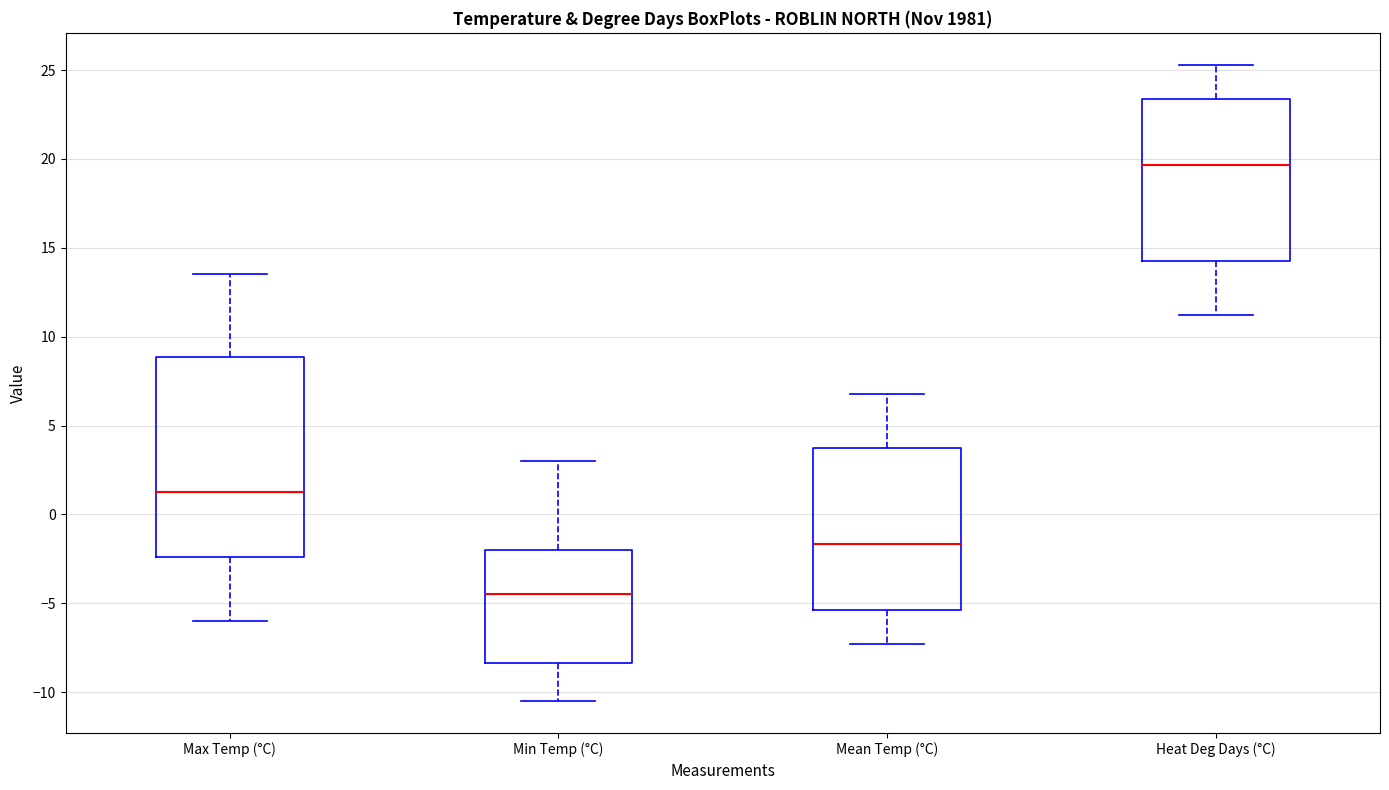

Which box's median line is the highest?

Heat Deg Days (°C)